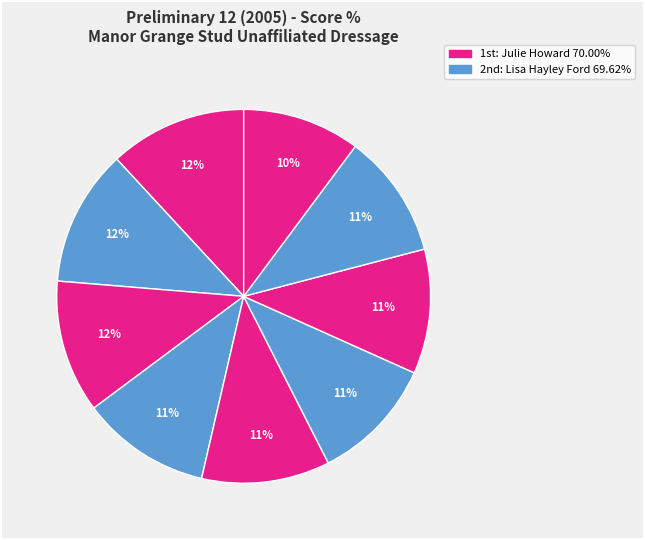

How many slices are in this pie chart?

9